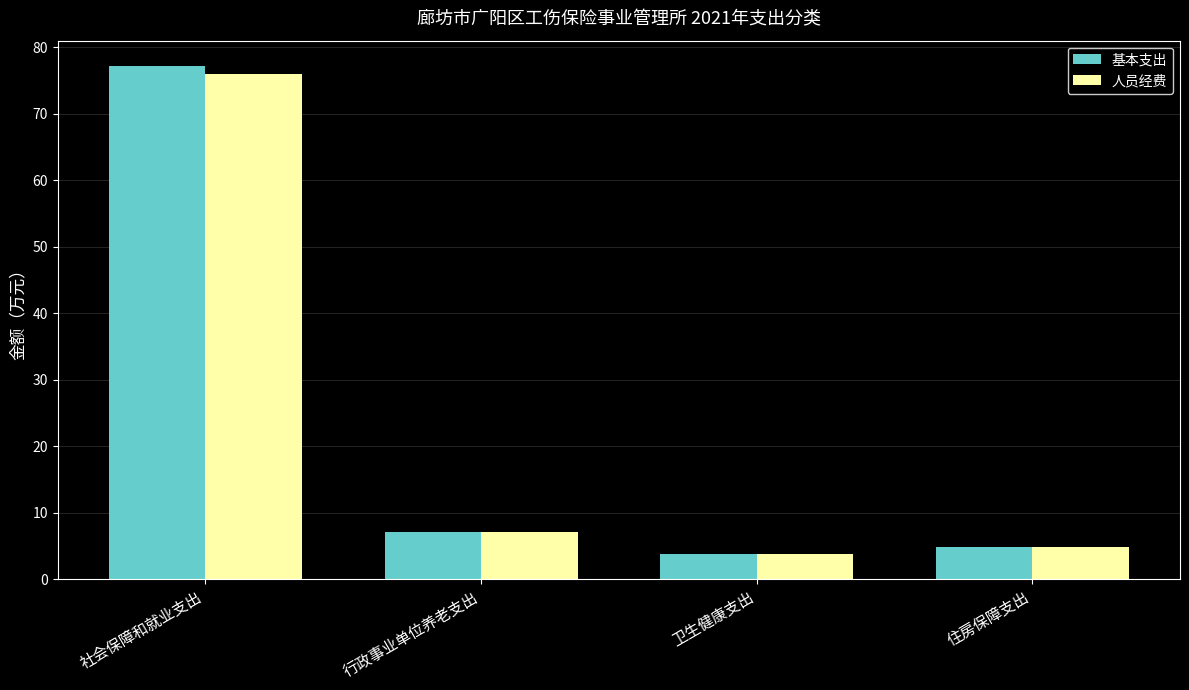

Which category has the lowest value in the 基本支出 series?

卫生健康支出